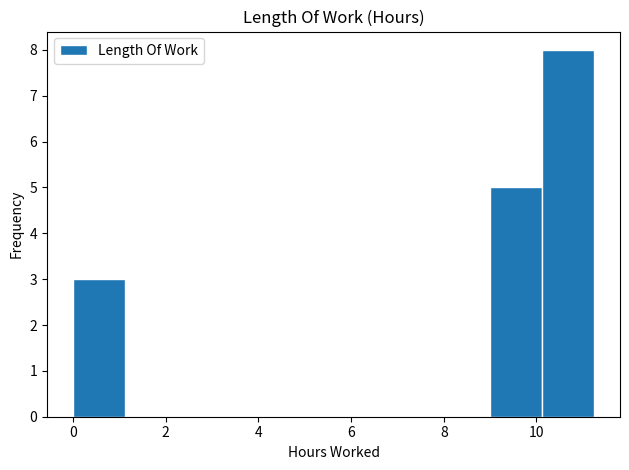

Over which range of the x-axis is the bar tallest?

10.2 to 11.2